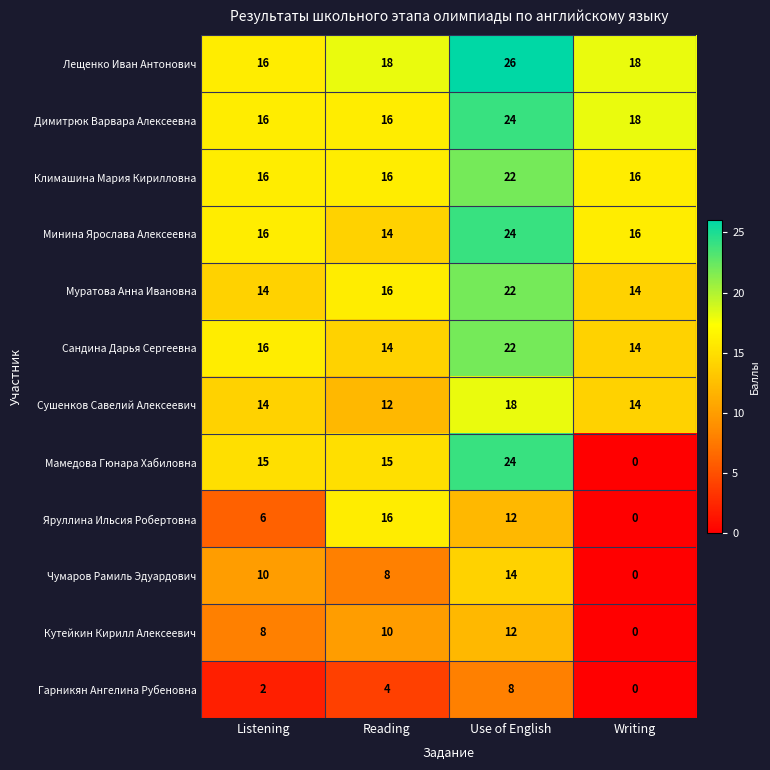

Count the number of categories in the chart.

4